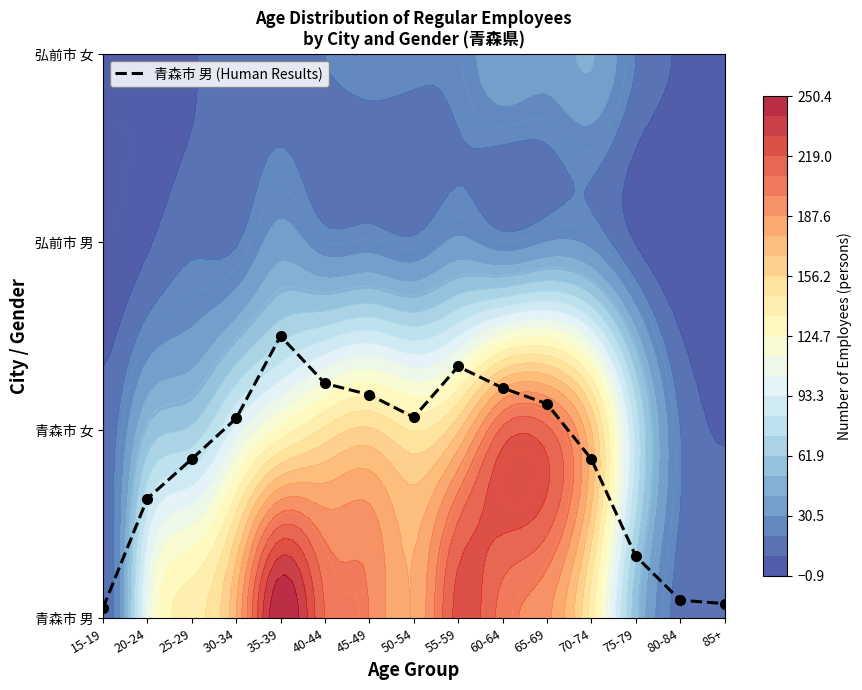

Where is the data nearest to the value 0?

15-19